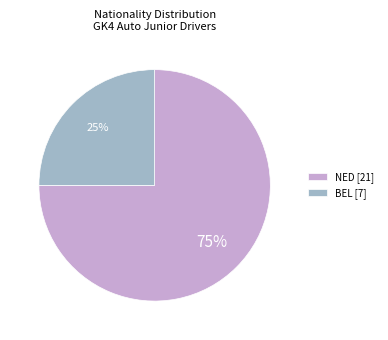

Which category has the smallest portion of the pie?

BEL